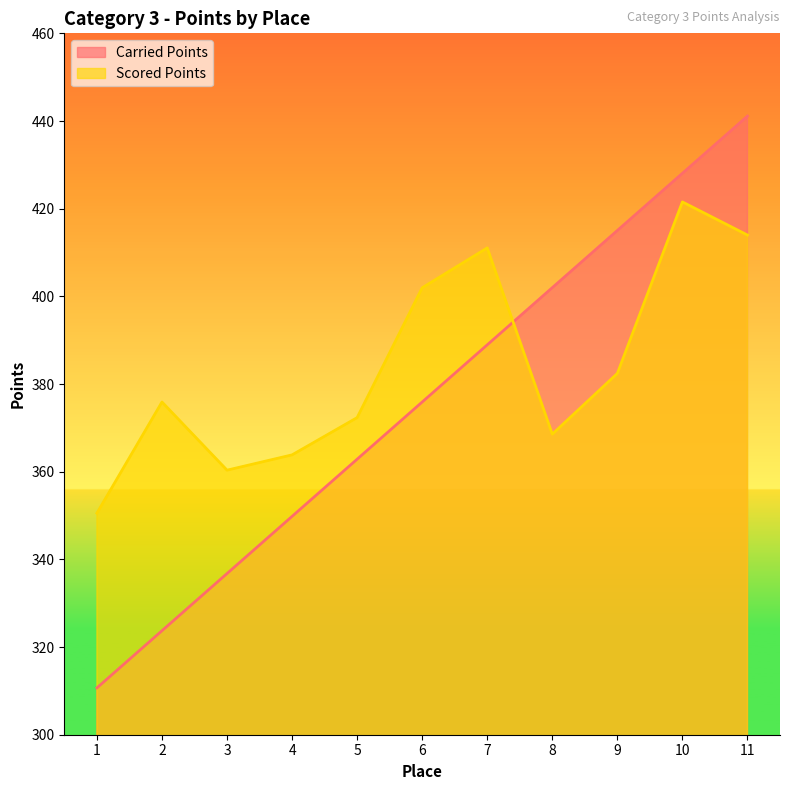

At how many categories does at least one series exceed 336?

11